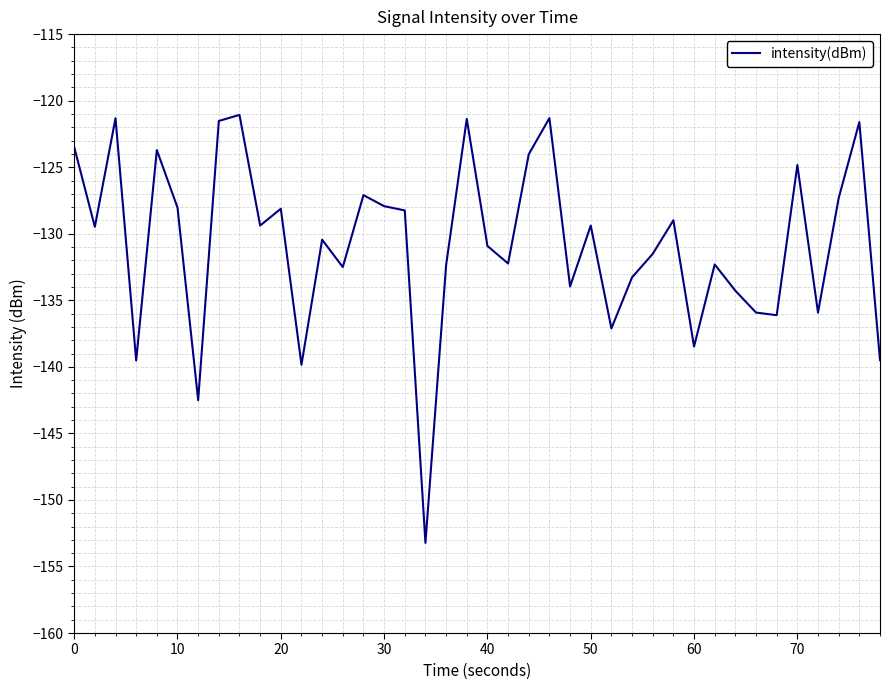

What is the maximum value shown in the chart?

-121.1